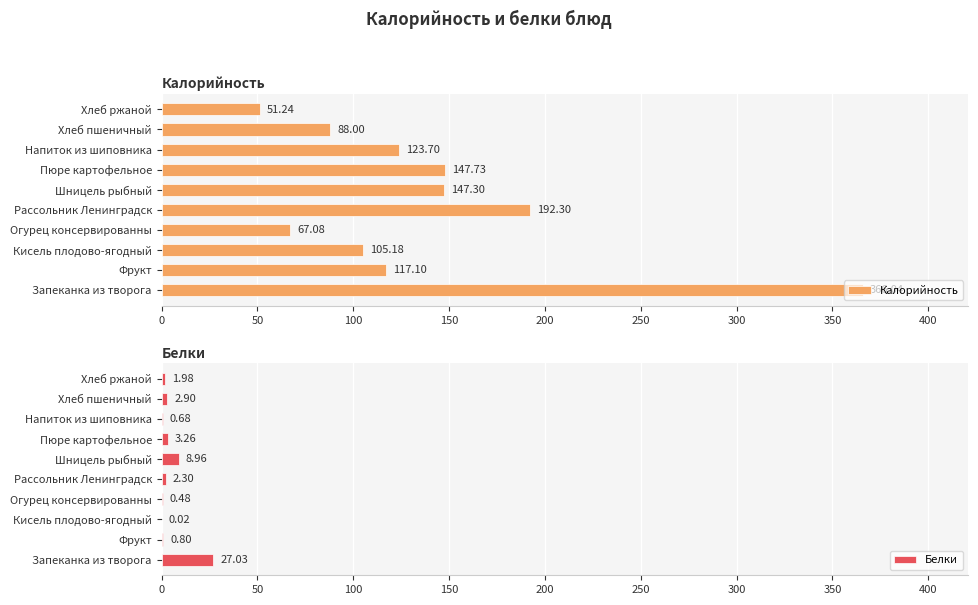

The value of Калорийность at Огурец консервированны is 67.1. True or false?

True